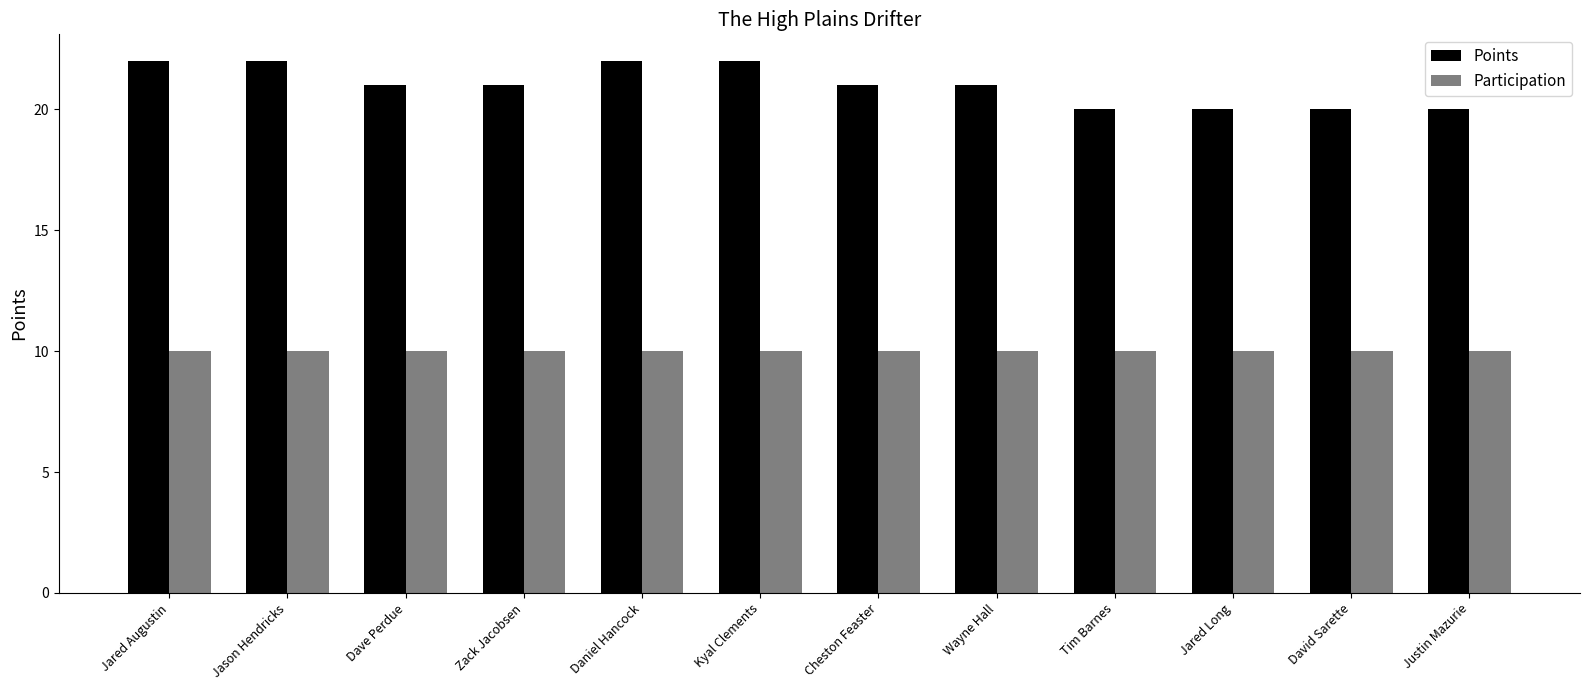

Rank the series by their average value, from lowest to highest.

Participation, Points